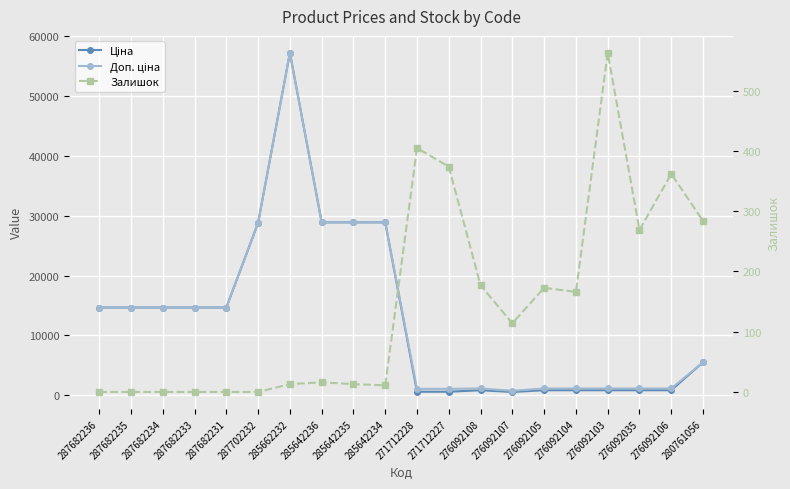

What is the total value across all series at 276092108?

2113.0